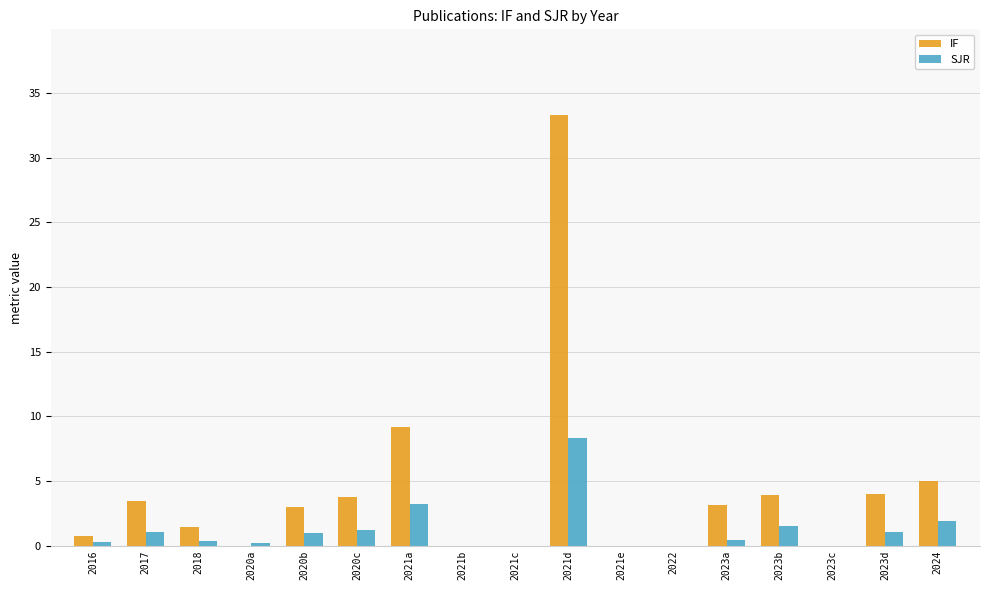

Where does the IF series first go above 2?

2017